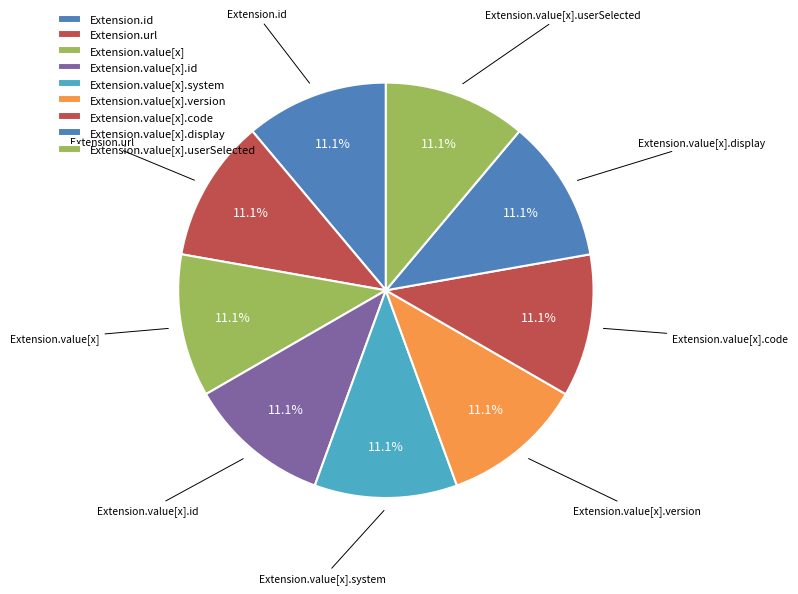

How many segments does this pie chart have?

9